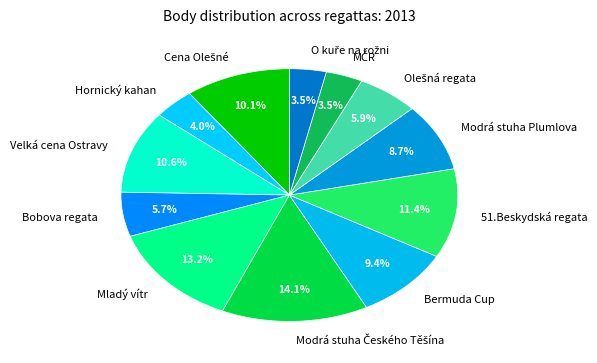

The 51.Beskydská regata slice represents 3% of the pie. True or false?

False